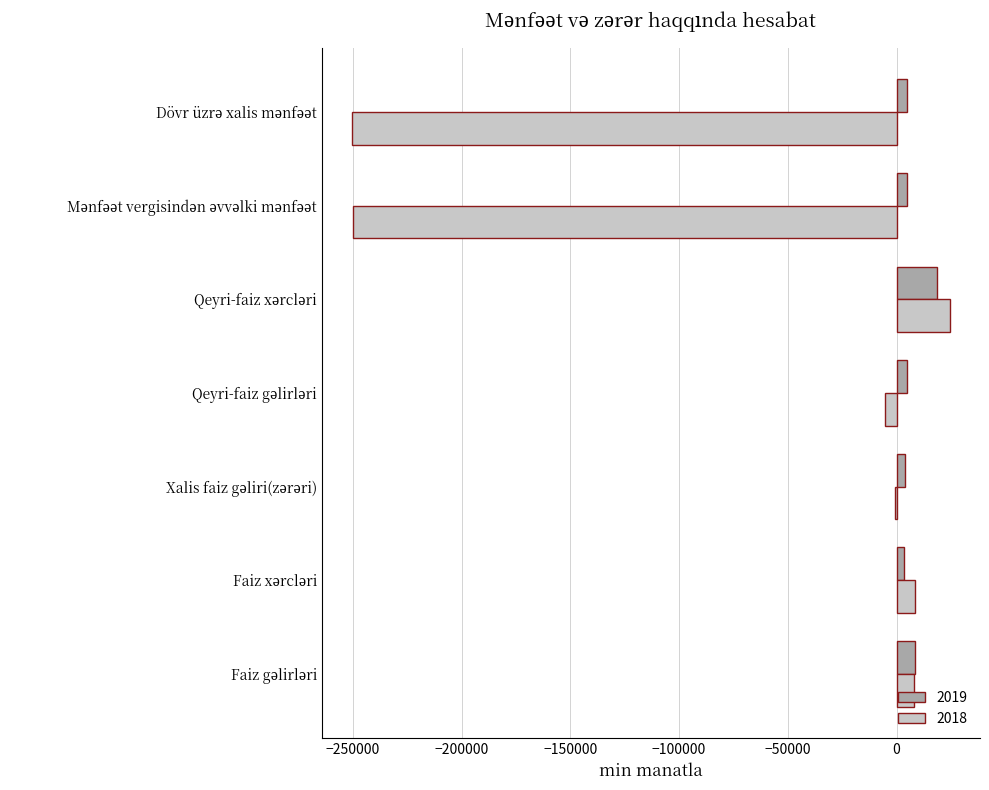

What is the greatest value displayed?

24577.1